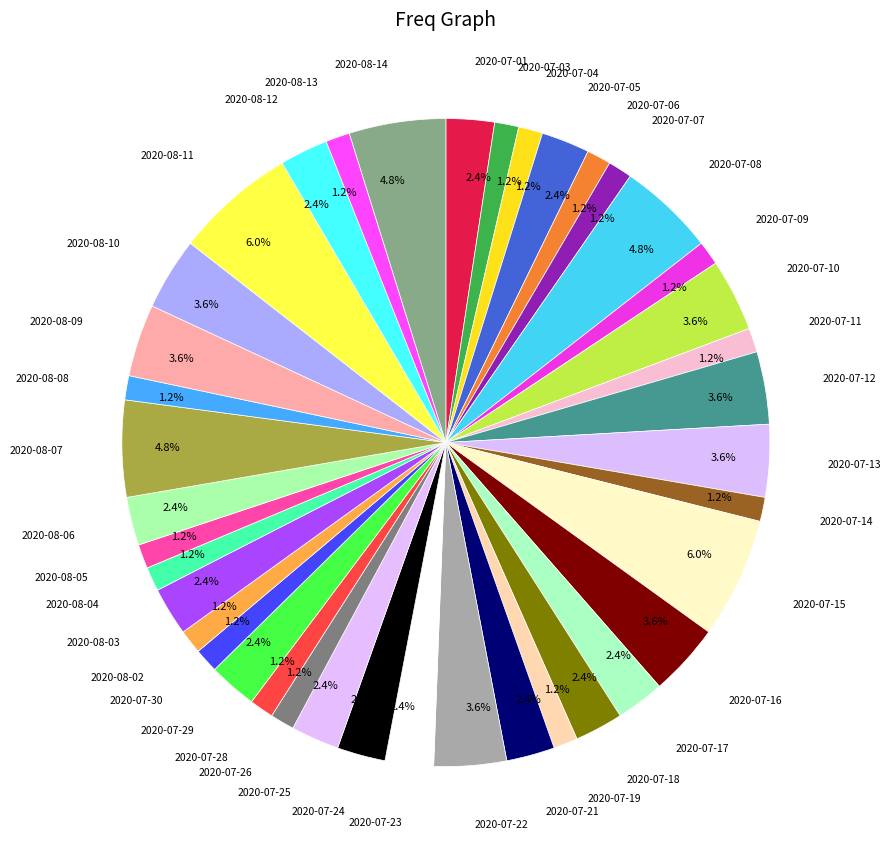

Which category has the smallest portion of the pie?

2020-07-03